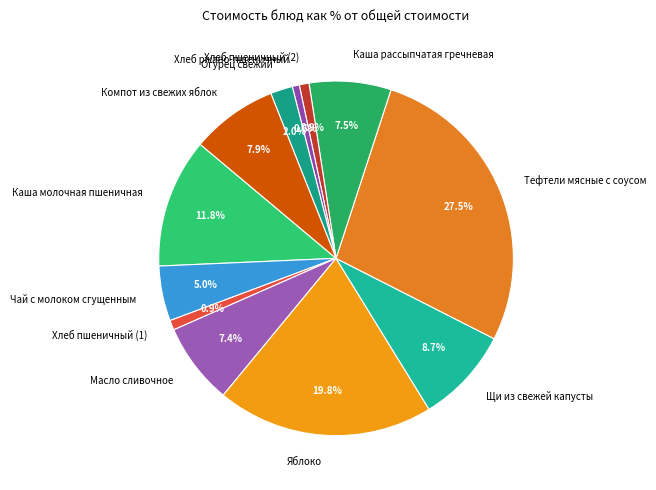

The Чай с молоком сгущенным slice represents 14% of the pie. True or false?

False